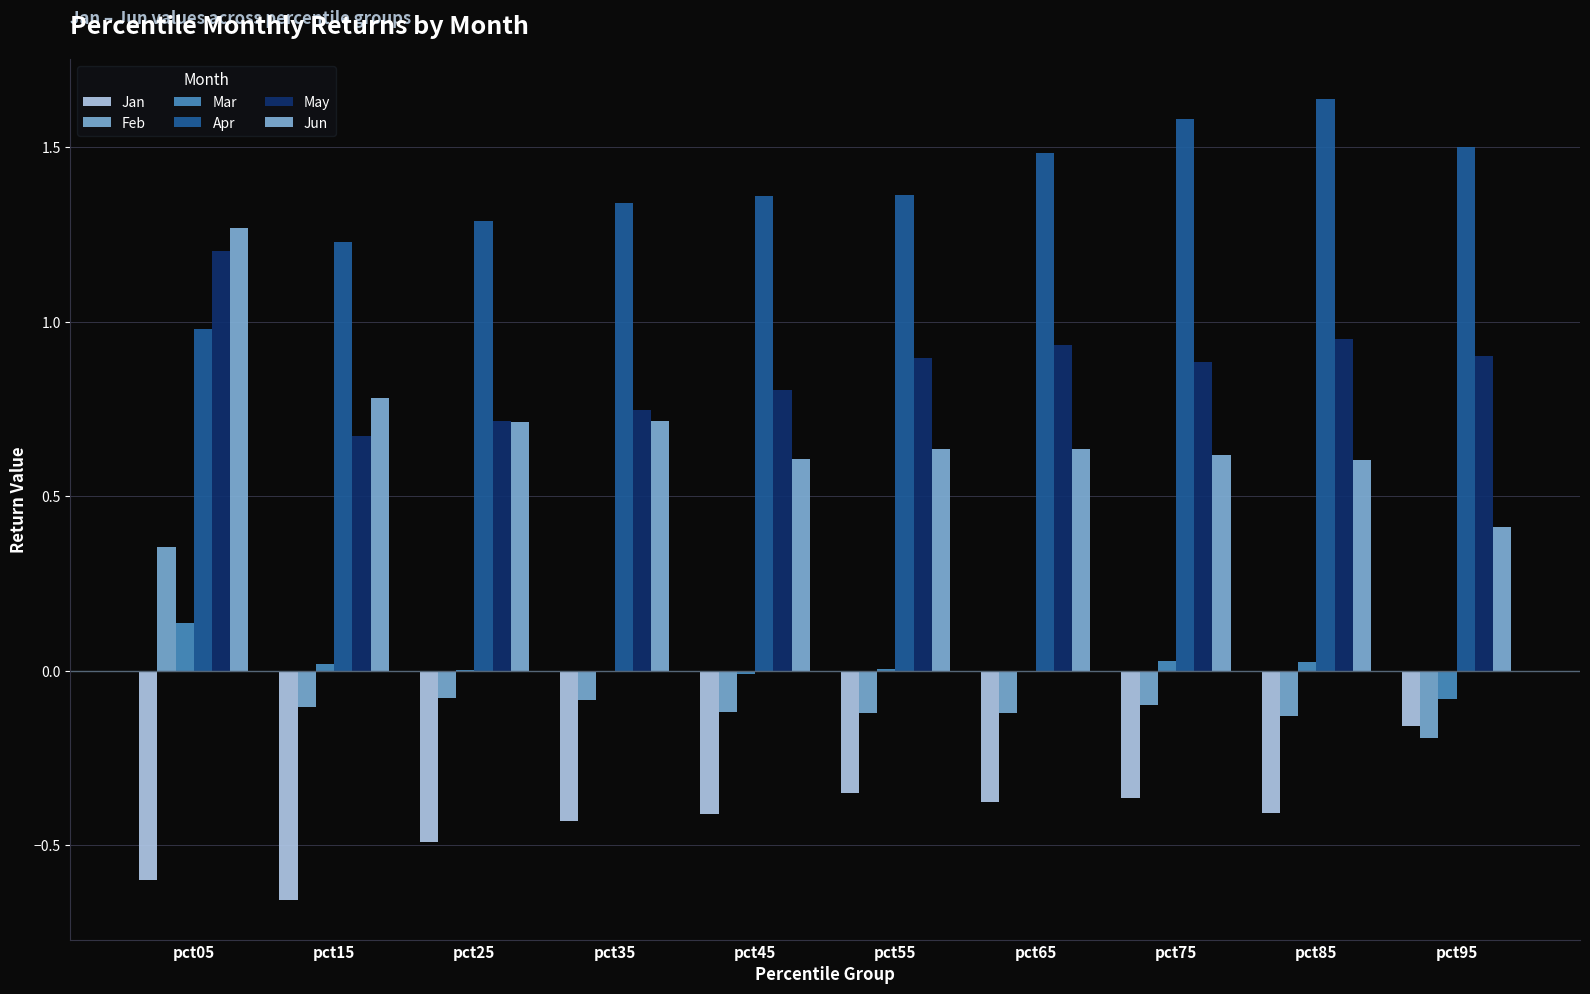

How many series are shown in this chart?

6